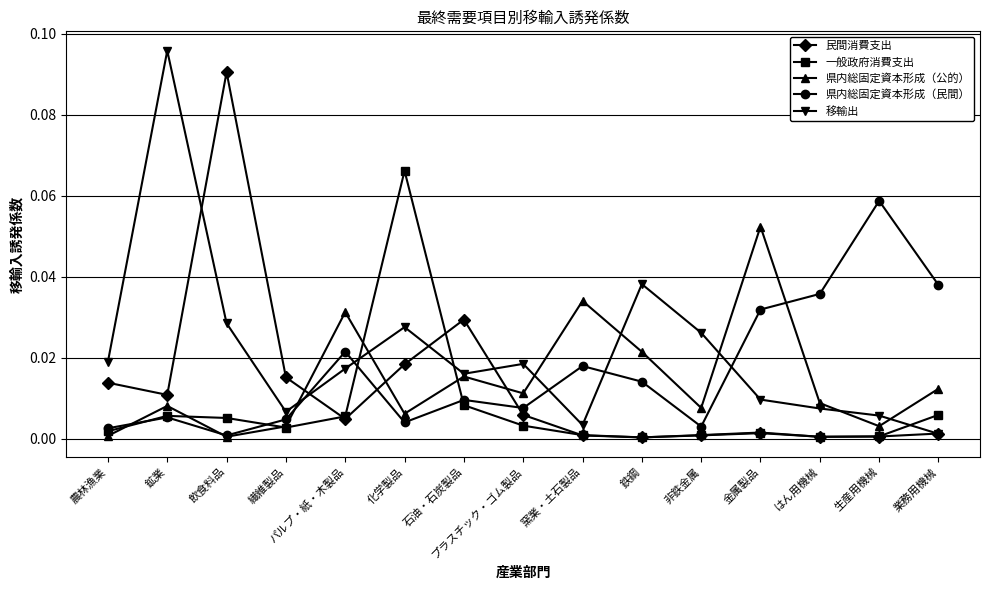

How many lines are shown in the chart?

5